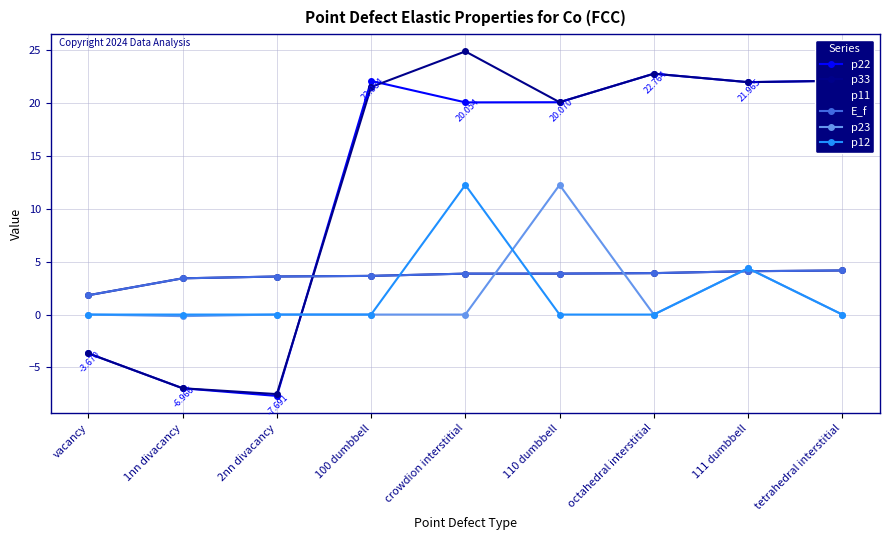

Does the chart display data point markers on the line(s)?

Yes